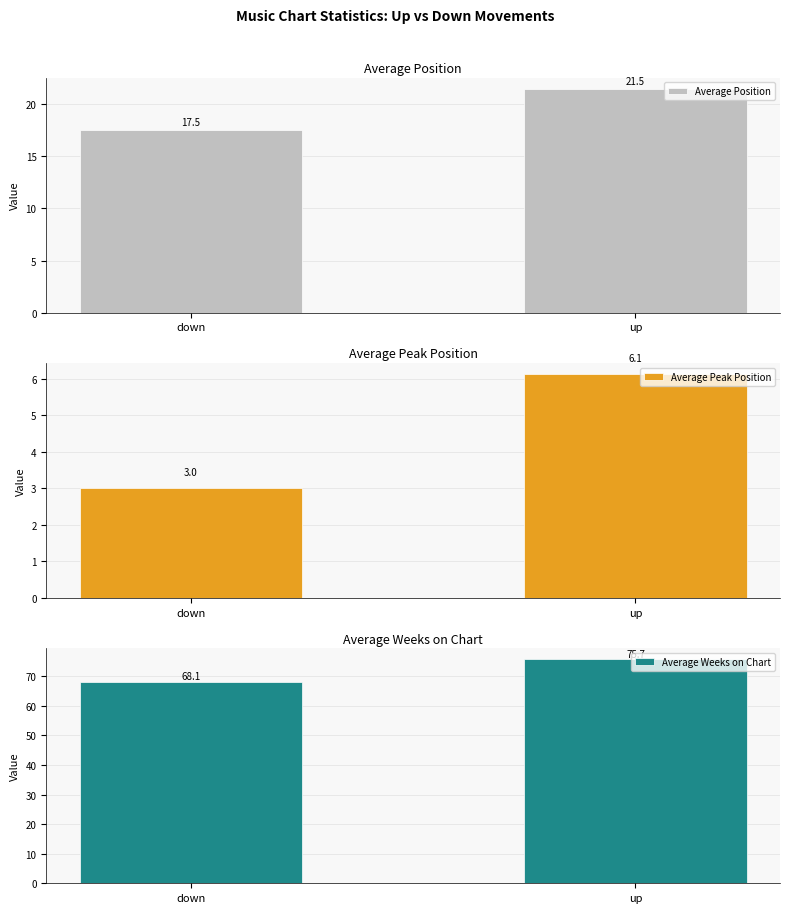

What is the highest value of the Average Position series?

21.5